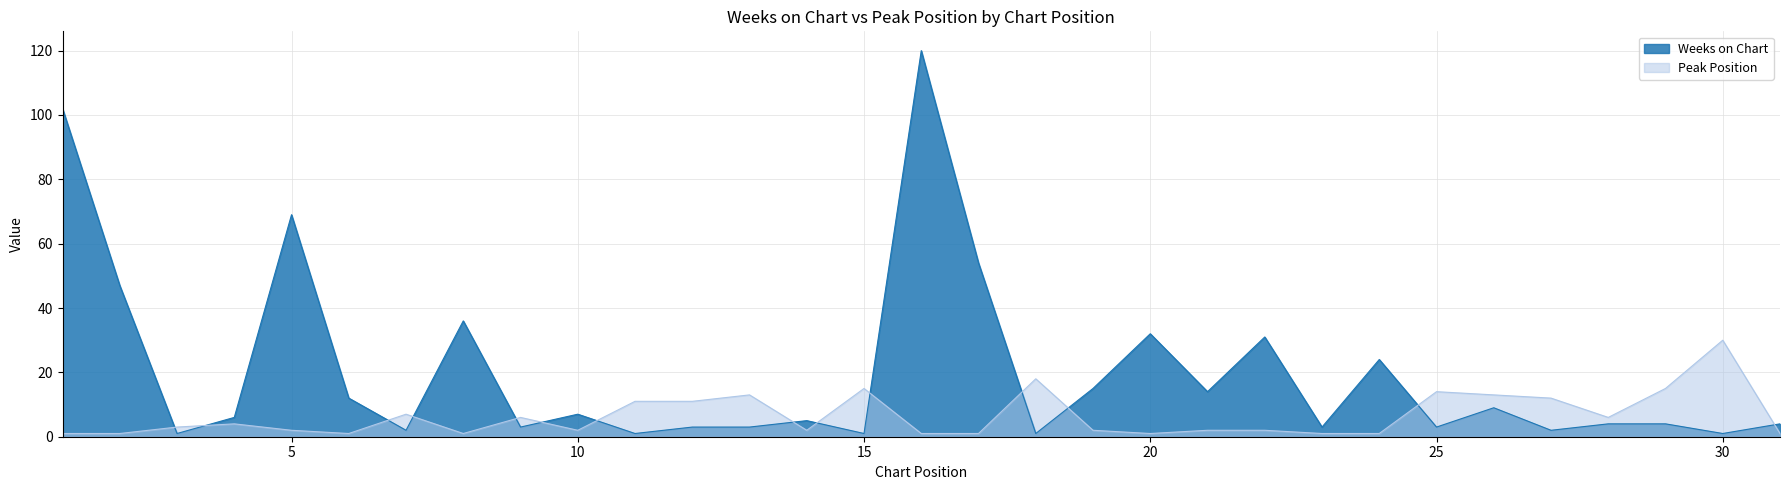

The value of Weeks on Chart at 17 is 54. True or false?

True